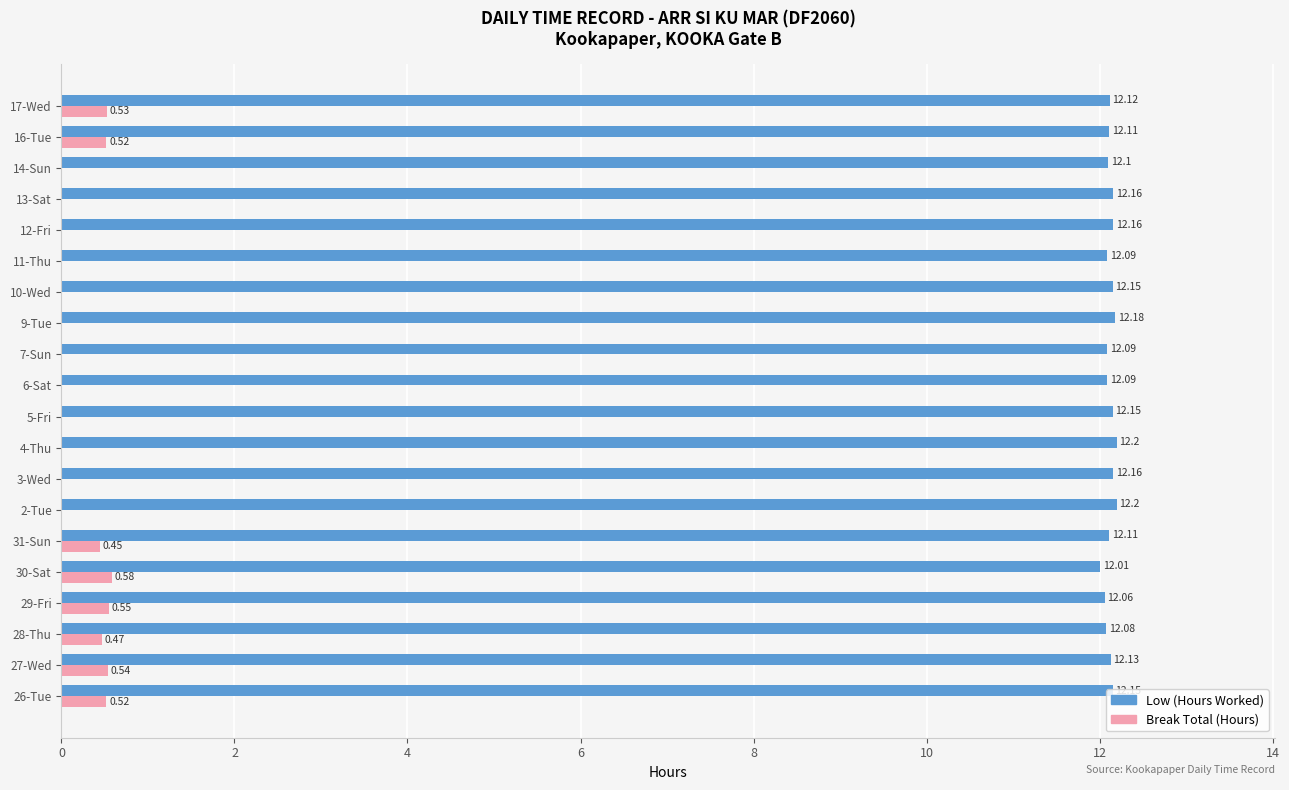

What is the sum of the Low (Hours Worked) values at 16-Tue and 28-Thu?

24.2